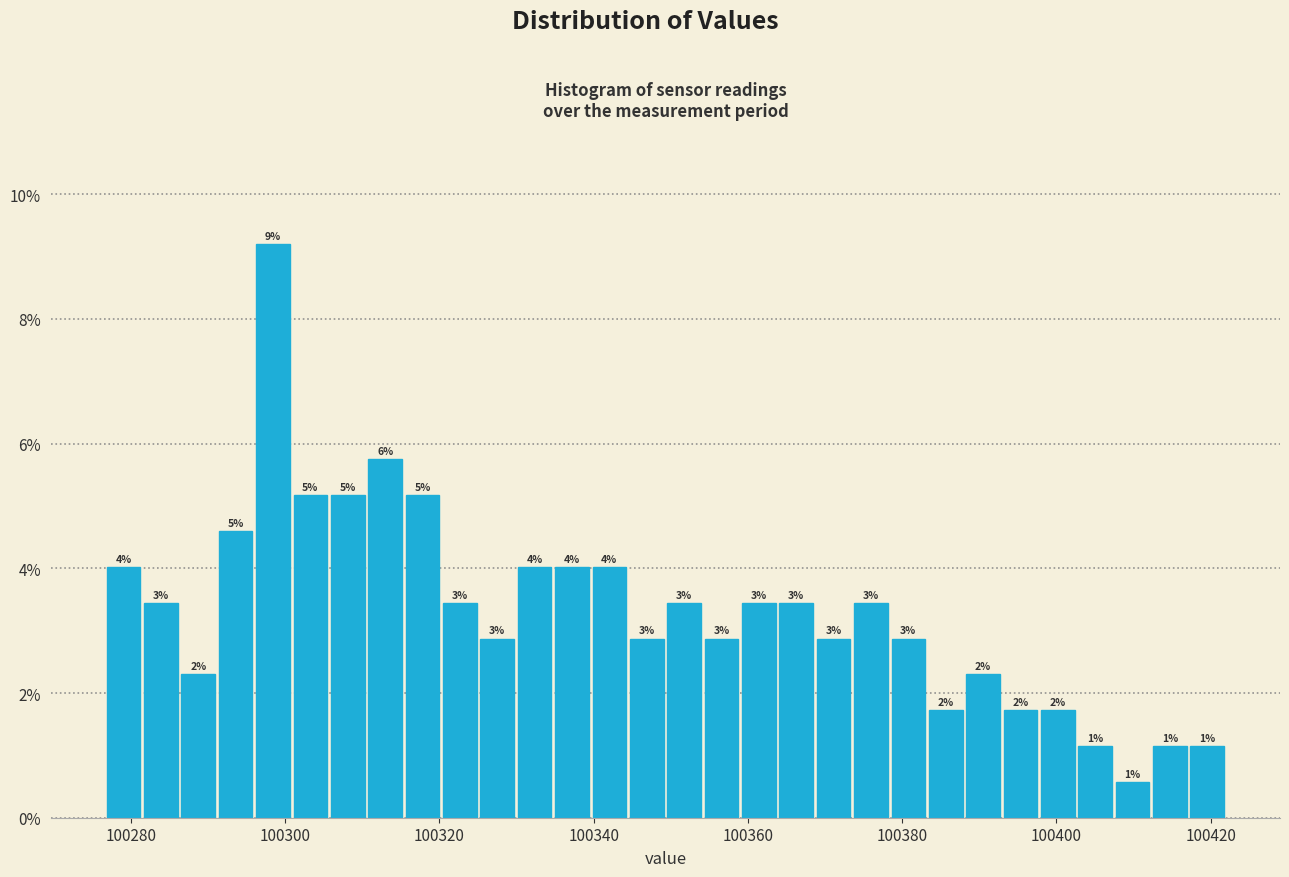

Read against the x-axis, roughly where is the centre of the tallest bar?

100298